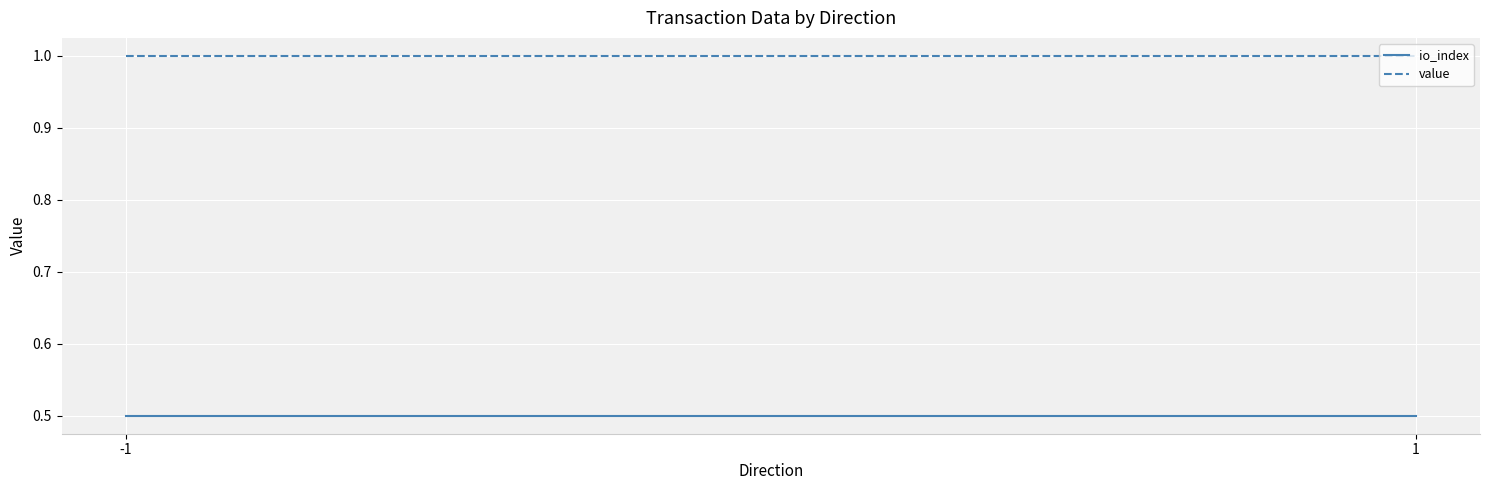

What are all the series names shown in the legend?

io_index, value